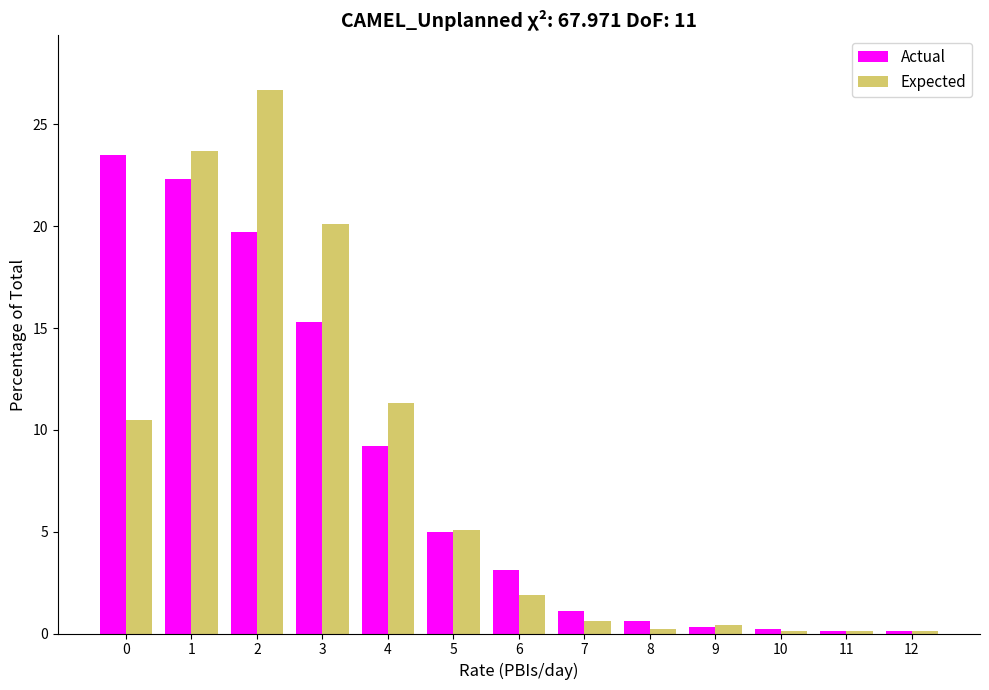

What is the highest value of the Expected series?

26.7